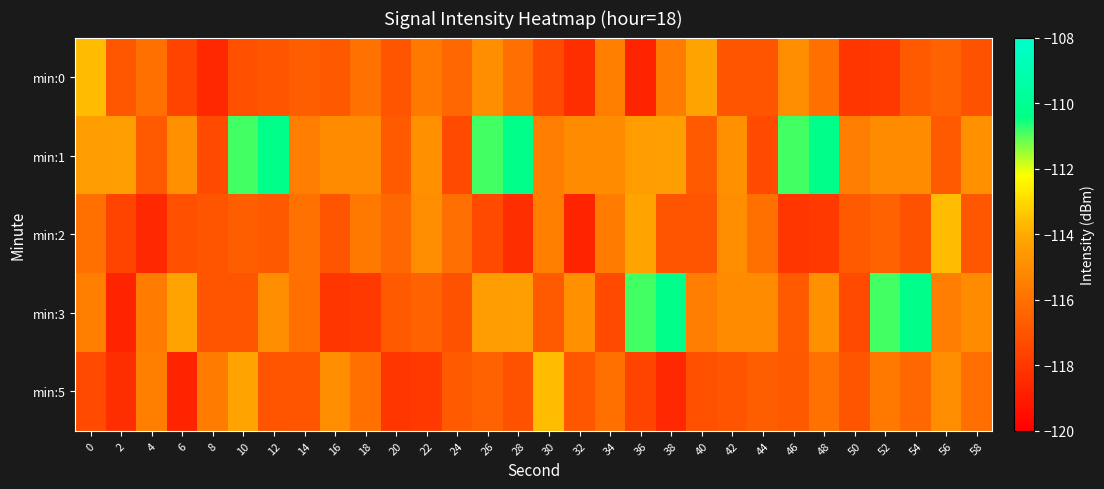

Rank the series at 8 from highest to lowest value.

min:5, min:2, min:3, min:1, min:0